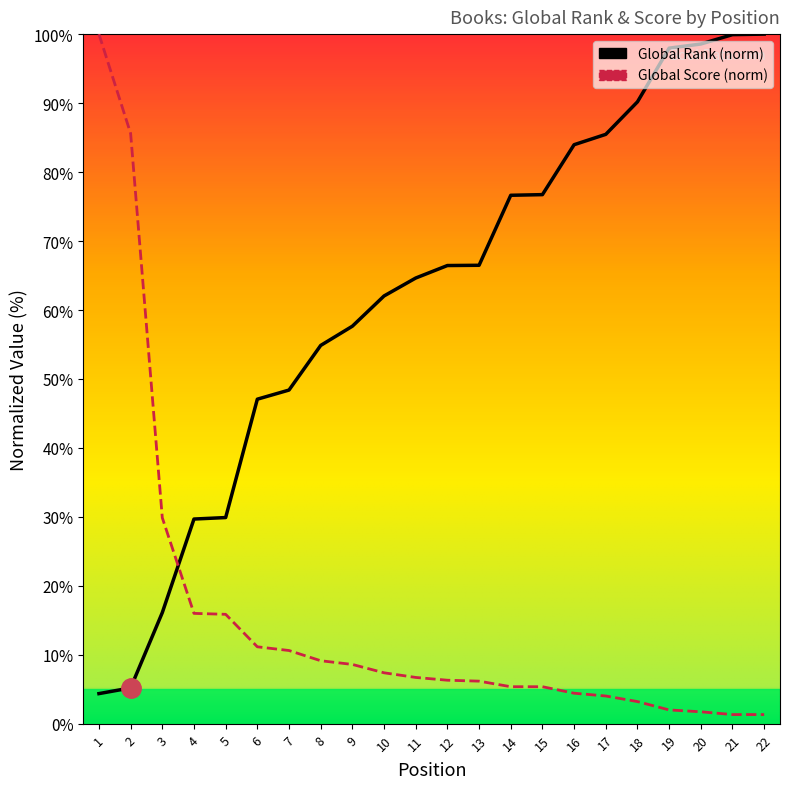

Where do Global Rank and Global Score first cross each other?

3 and 4